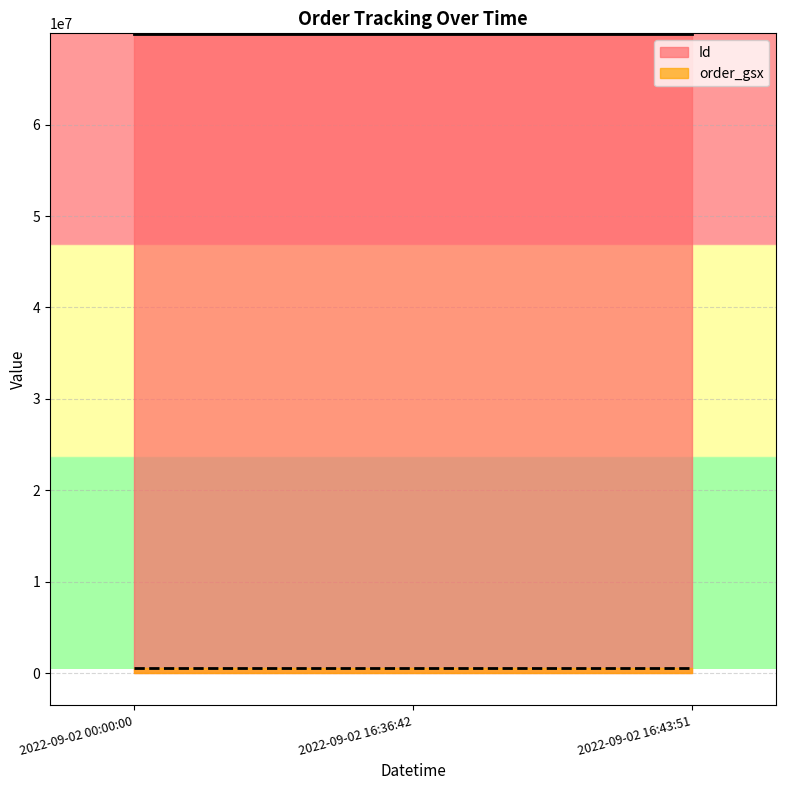

How many data points in Id are above 69886783?

1